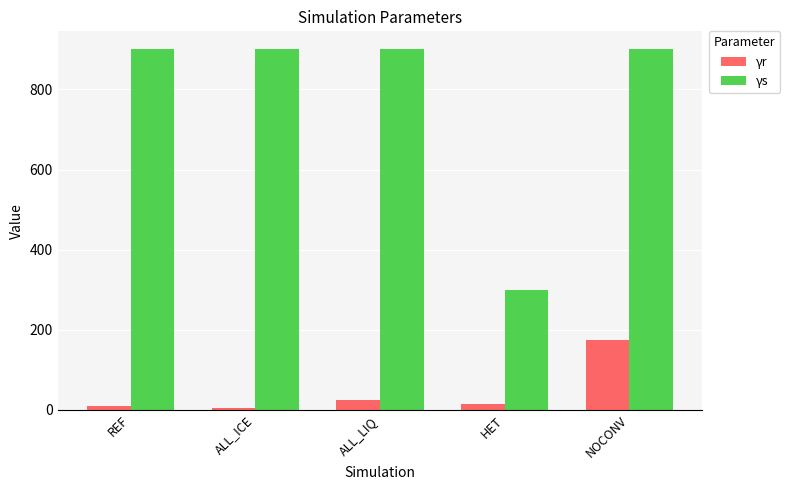

At how many categories does at least one series exceed 203?

5